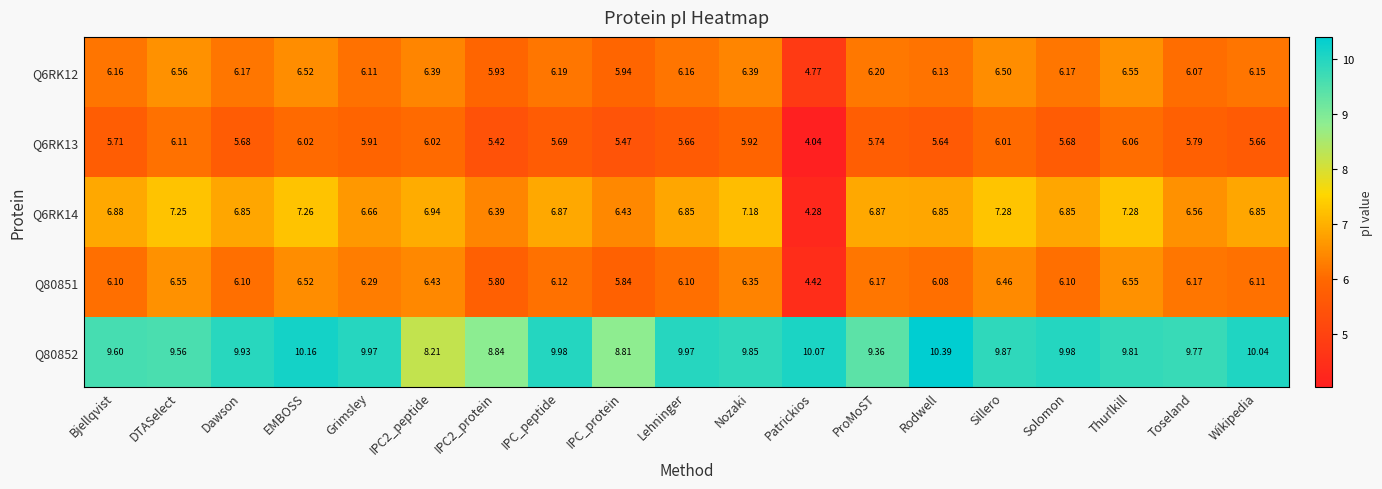

Is the value of Q6RK13 at Dawson greater than the value of Q80852 at Lehninger?

No